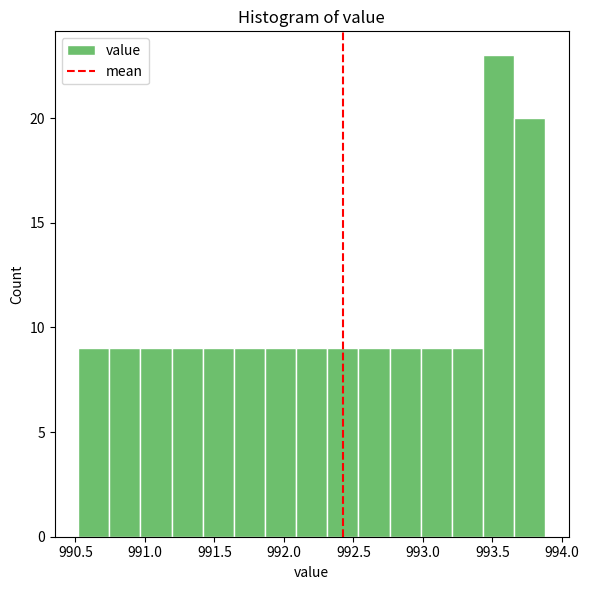

Reading left to right, list every bar in this chart as the range it spans on the x-axis followed by its height. Neither the bar edges nor the heights are printed on the chart, so give them approximately, as read against the axes.

990.50 to 990.75: 9
990.75 to 990.95: 9
990.95 to 991.20: 9
991.20 to 991.40: 9
991.40 to 991.65: 9
991.65 to 991.85: 9
991.85 to 992.10: 9
992.10 to 992.30: 9
992.30 to 992.55: 9
992.55 to 992.75: 9
992.75 to 993.00: 9
993.00 to 993.20: 9
993.20 to 993.45: 9
993.45 to 993.65: 23
993.65 to 993.90: 20